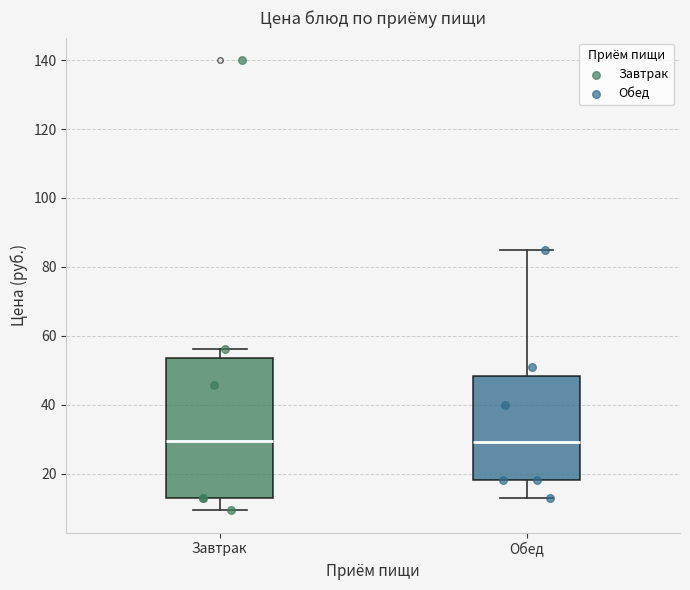

Which box is the tallest, from its lower edge to its upper edge?

Завтрак